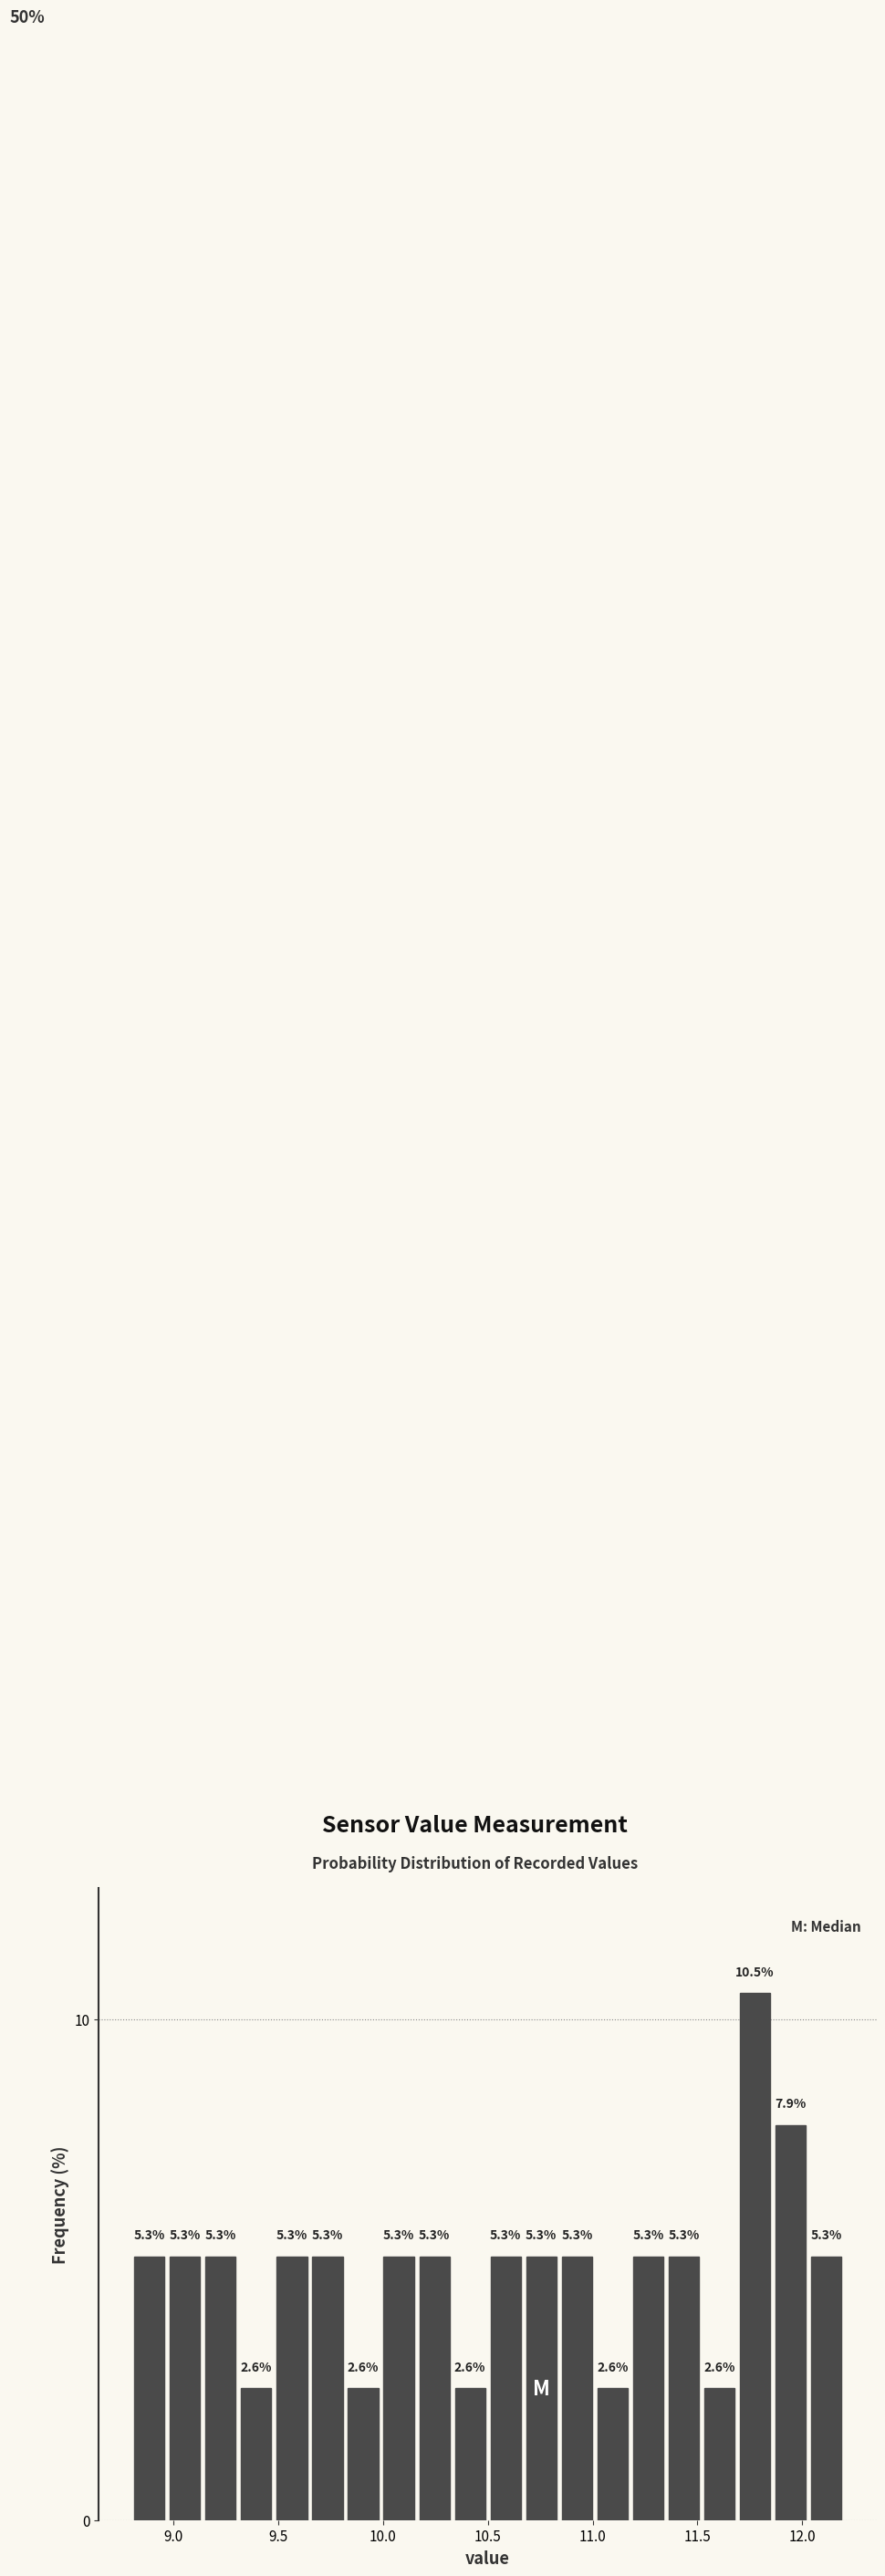

Read against the x-axis, roughly where is the centre of the tallest bar?

11.80